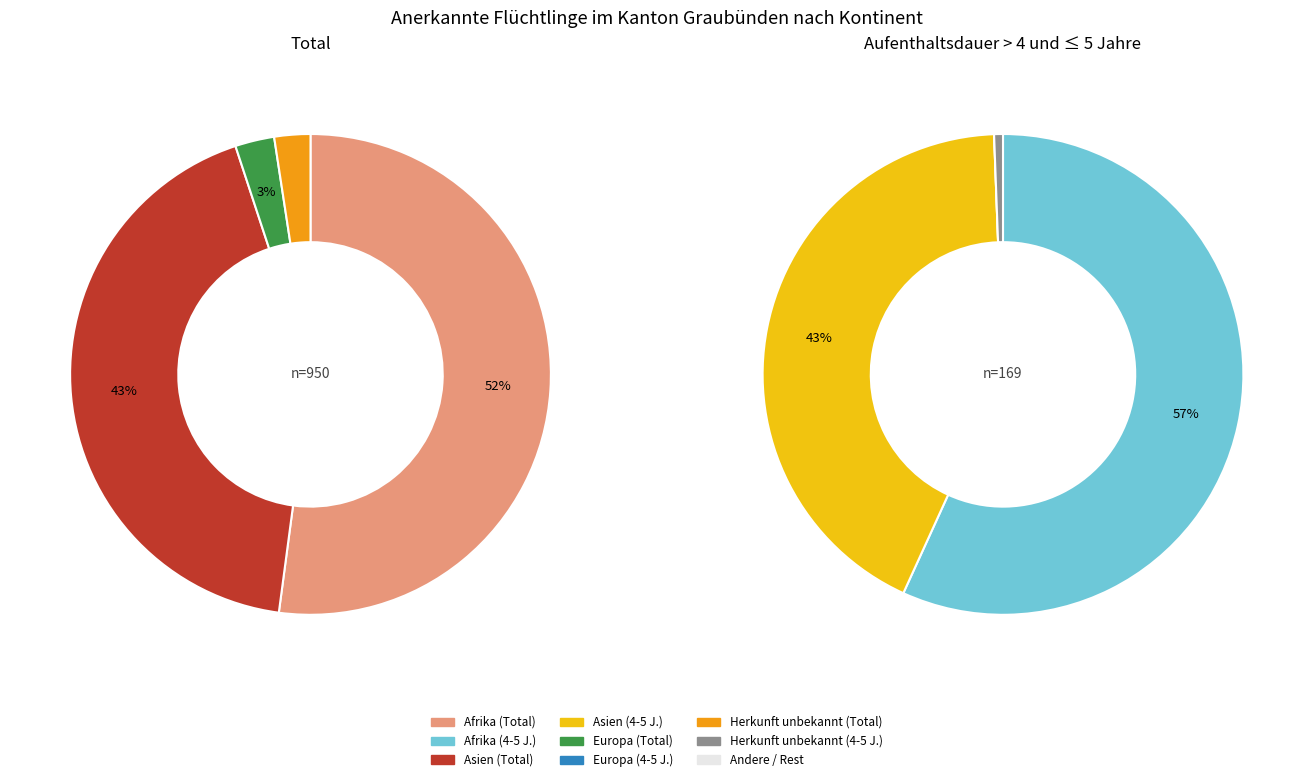

To the nearest percent, what percentage of the pie is Afrika?

52%